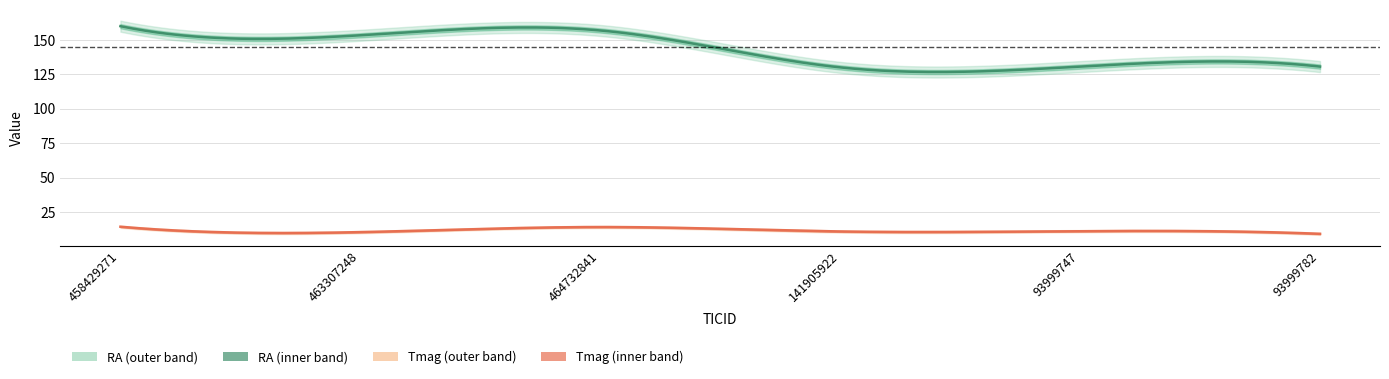

Reading right to left, what are all the values shown in this chart?

RA: 130.7	130.7	130.1	156.9	153.4	160.0
Tmag: 9.4	11.3	11.1	14.3	10.6	14.5